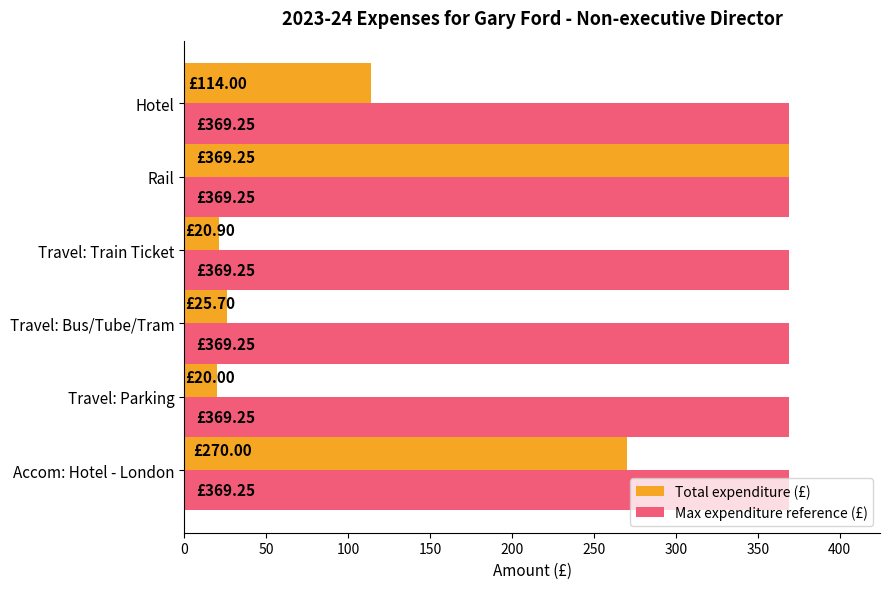

Which series has the largest range (max minus min)?

Total expenditure (£)